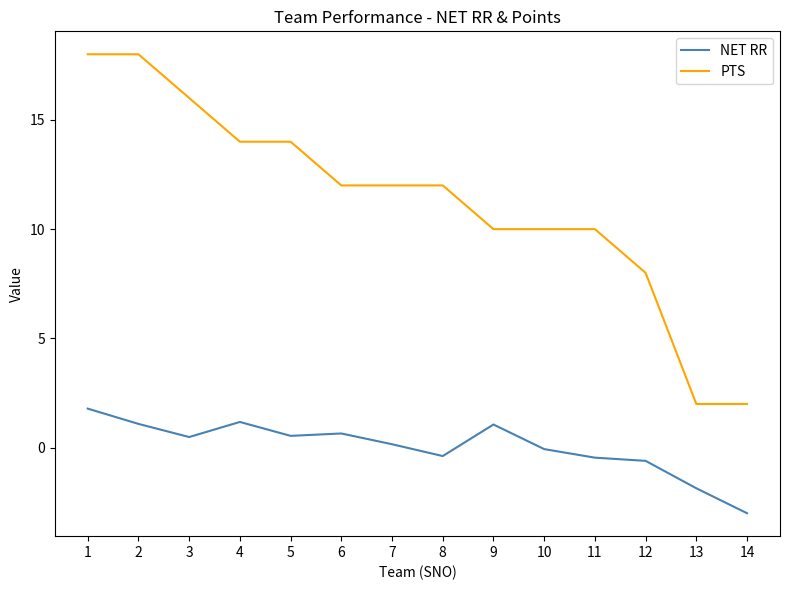

Read the PTS value at 6.

12.0